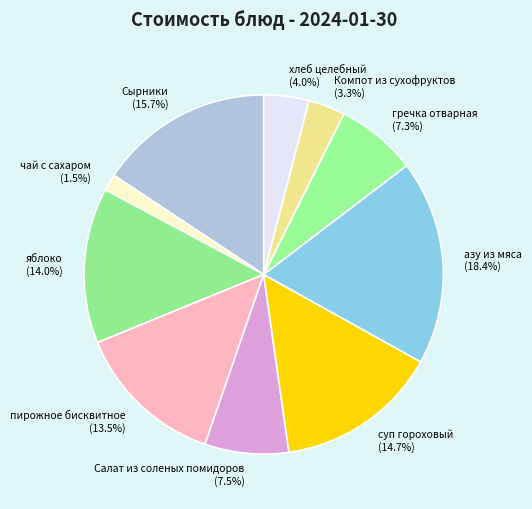

Combined, what portion of the pie is суп гороховый and Салат из соленых помидоров?

22.2%